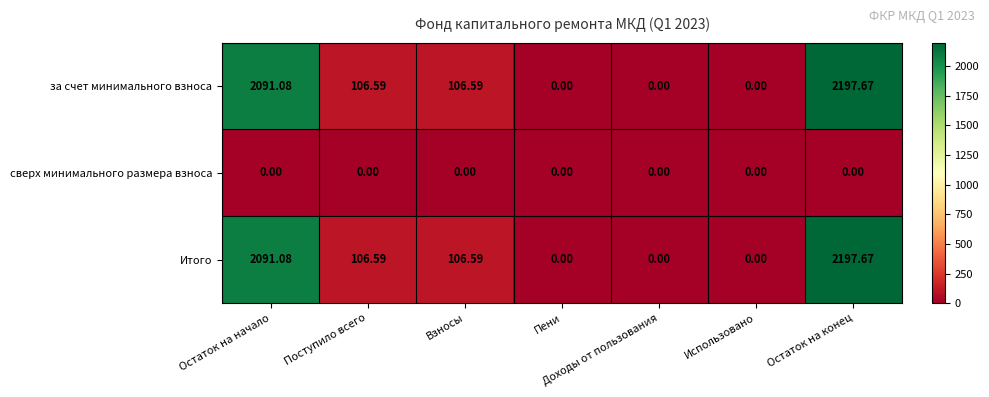

Which category has the highest value in the за счет минимального взноса series?

Остаток на конец